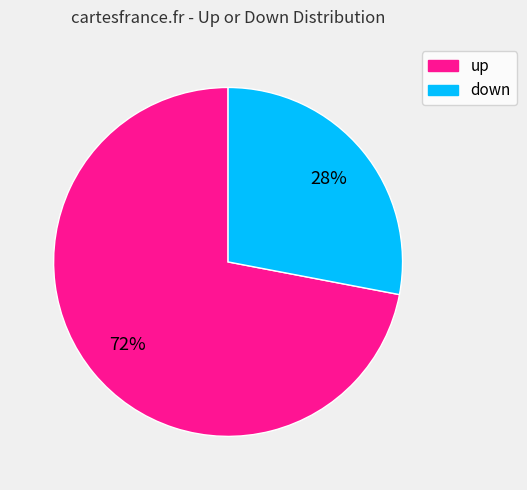

Which category accounts for the majority?

up